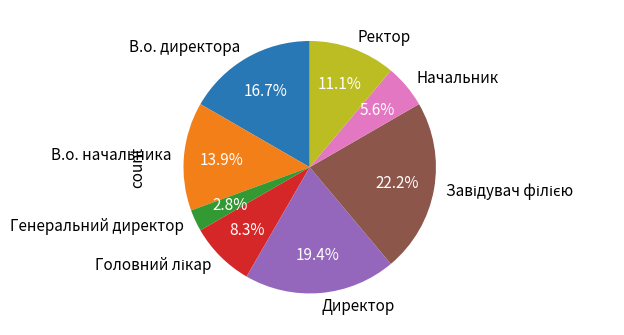

Which slice is the smallest?

Генеральний директор